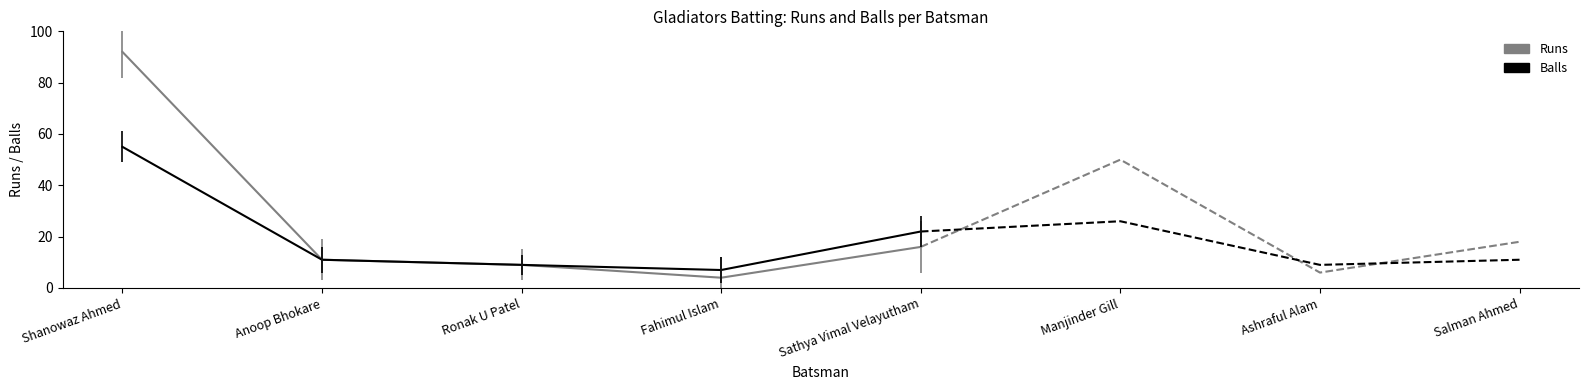

How many interior local valleys does the Balls series have?

1